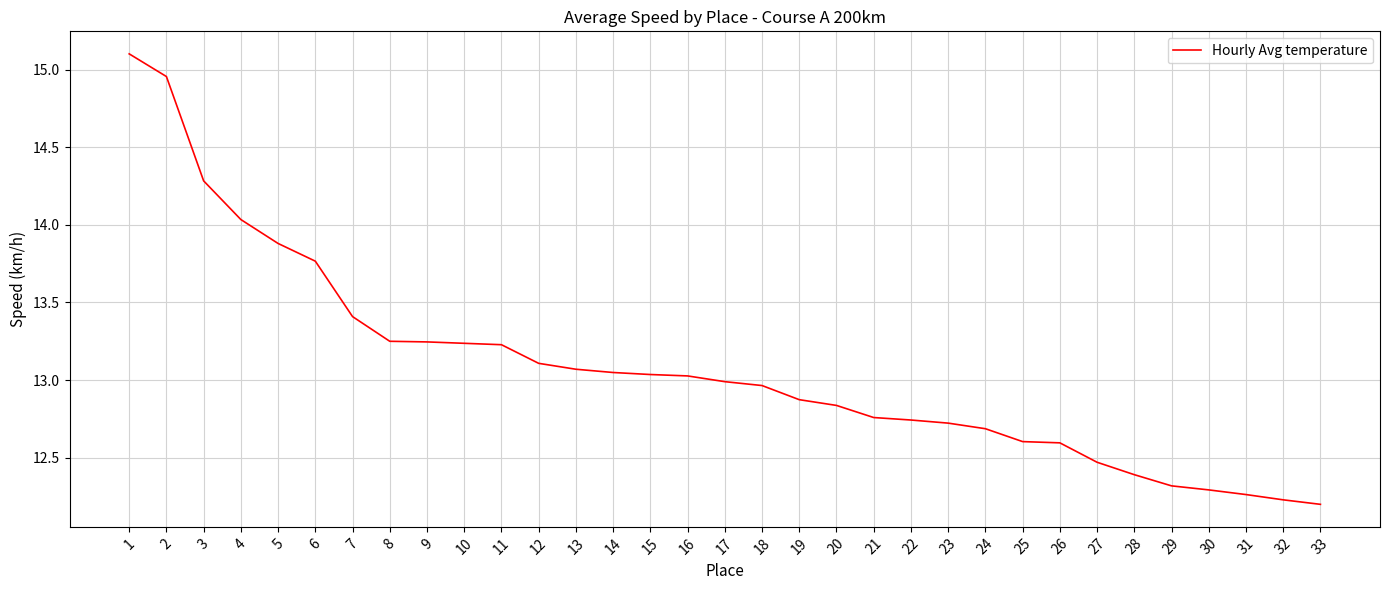

True or false: the data shows 13.9 at 5.

True